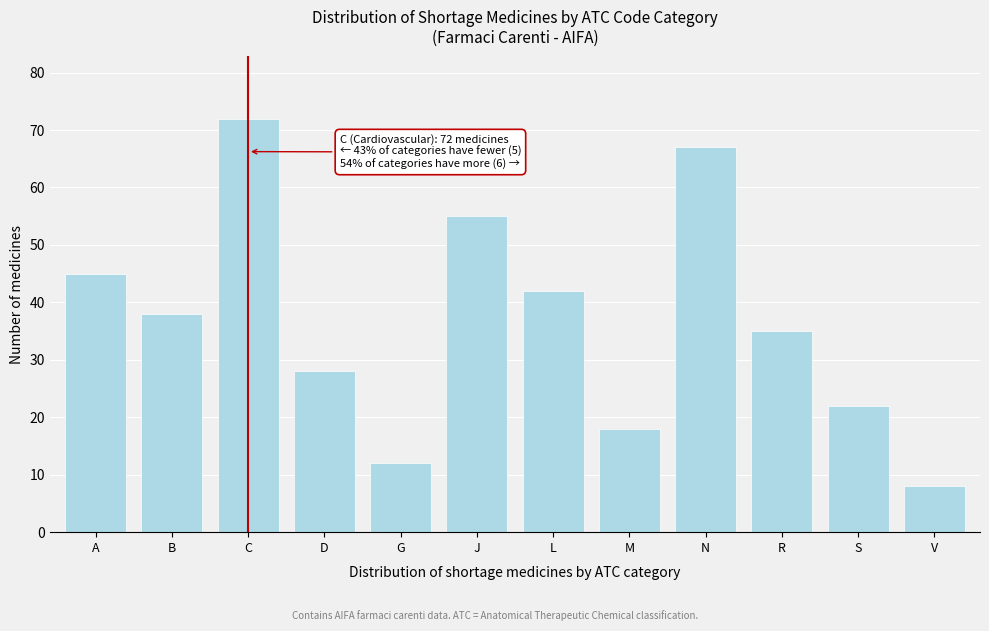

Reading left to right, transcribe all the data shown in this chart.

45	38	72	28	12	55	42	18	67	35	22	8